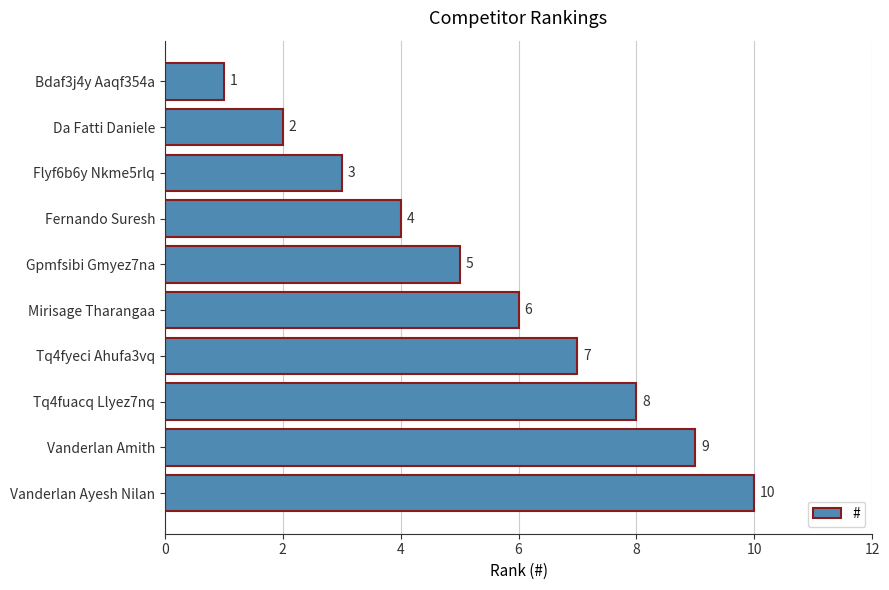

The chart shows a value of 6 at Mirisage Tharangaa. True or false?

True